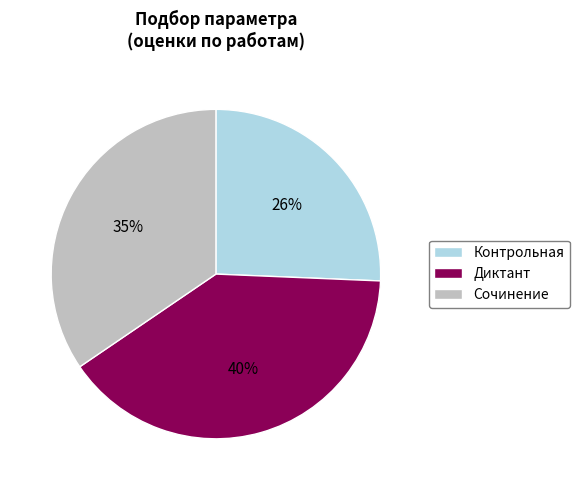

To the nearest percent, what is the average slice percentage?

33%